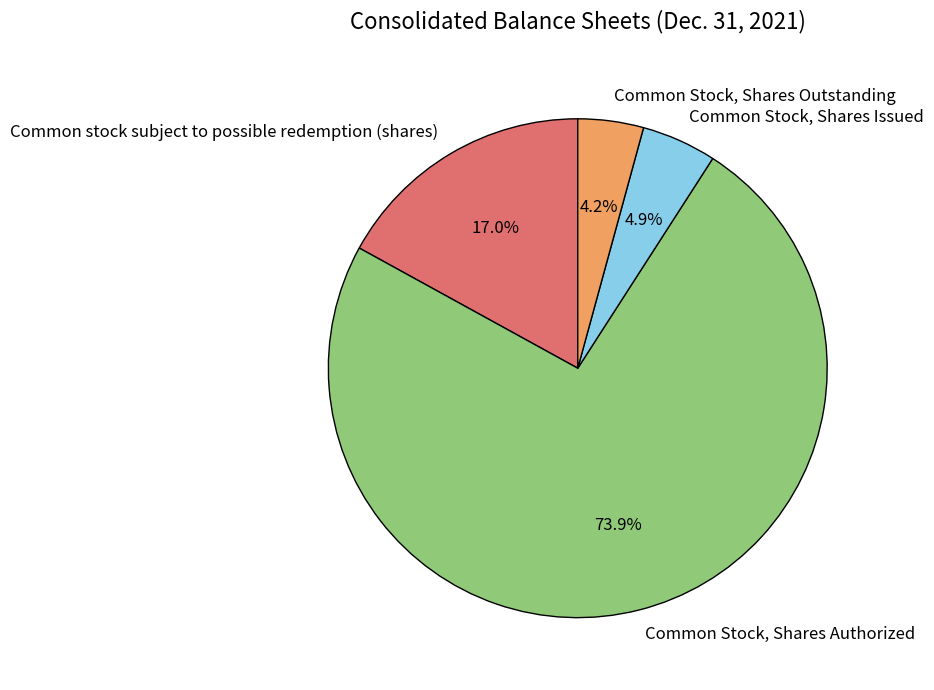

True or false: Common stock subject to possible redemption (shares) accounts for 17% of the total.

True